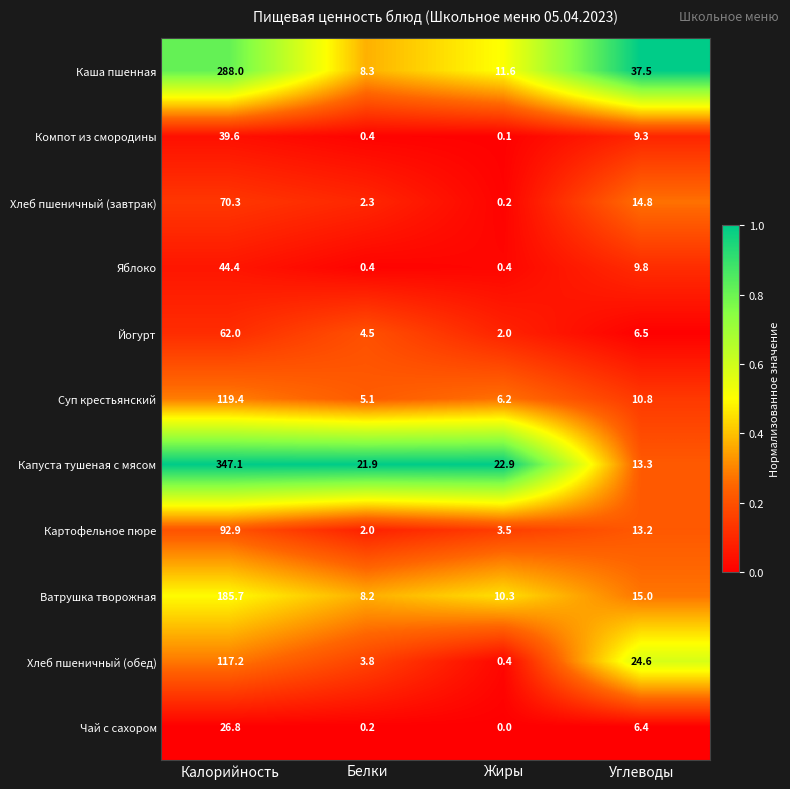

What is the maximum value shown in the chart?

347.1